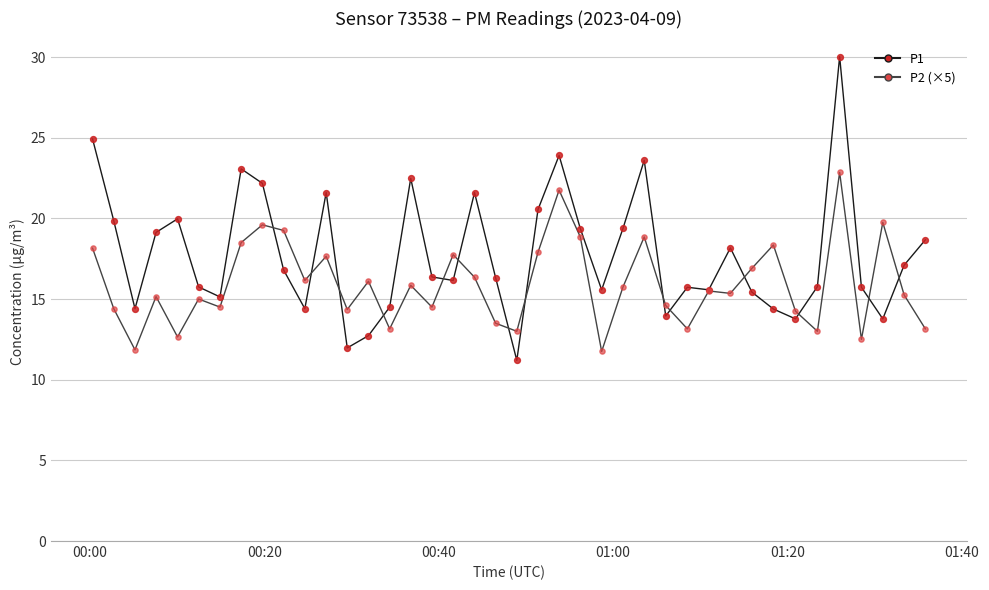

Which series has the largest range (max minus min)?

P1